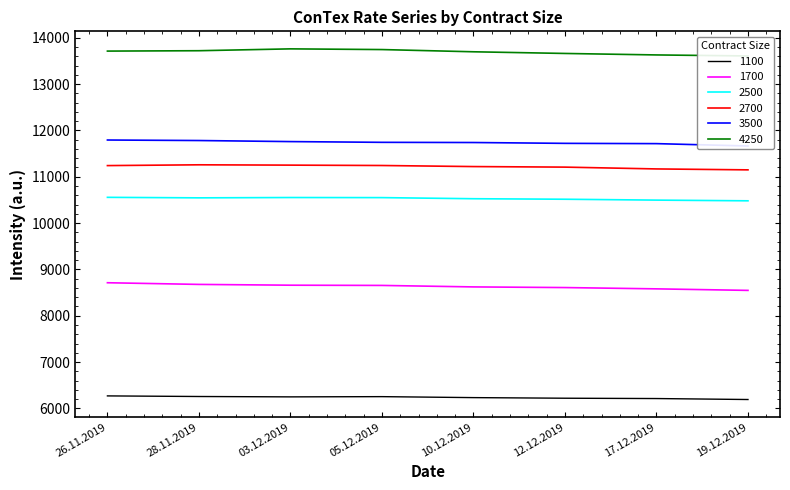

The value of 2500 at 12.12.2019 is 10514. True or false?

True